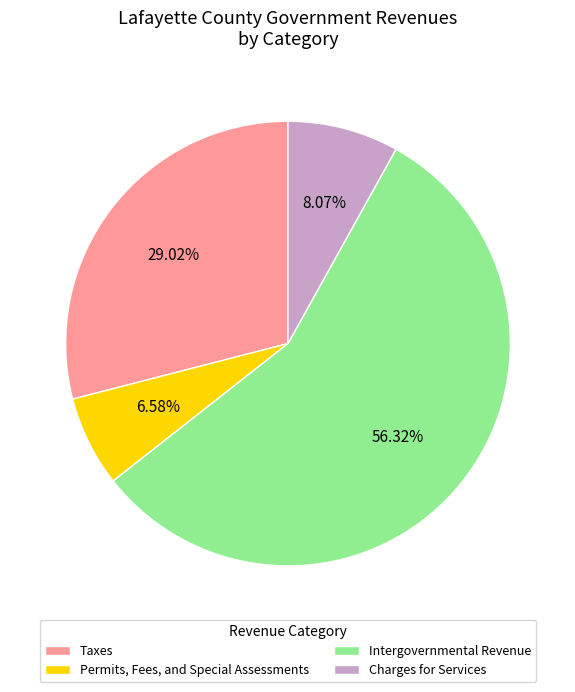

To the nearest percent, what is the average slice percentage?

25%